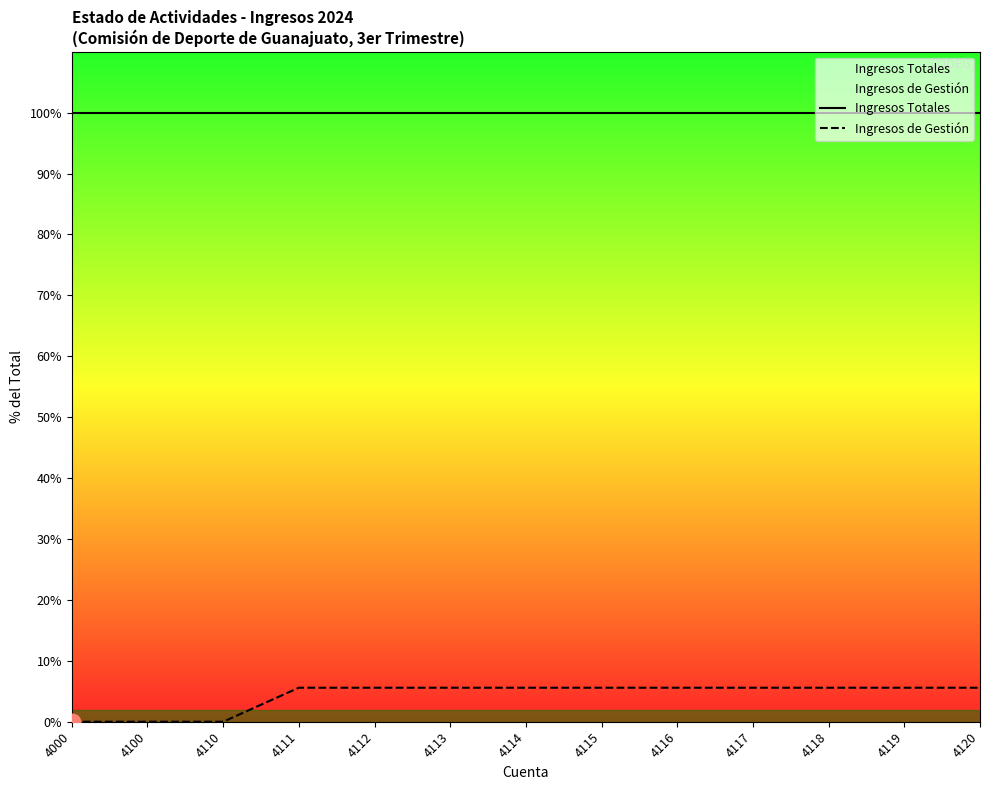

Reading left to right, list all the values displayed in this chart.

Ingresos Totales: 100.0	100.0	100.0	100.0	100.0	100.0	100.0	100.0	100.0	100.0	100.0	100.0	100.0
Ingresos de Gestión: 0.0	0.0	0.0	5.6	5.6	5.6	5.6	5.6	5.6	5.6	5.6	5.6	5.6